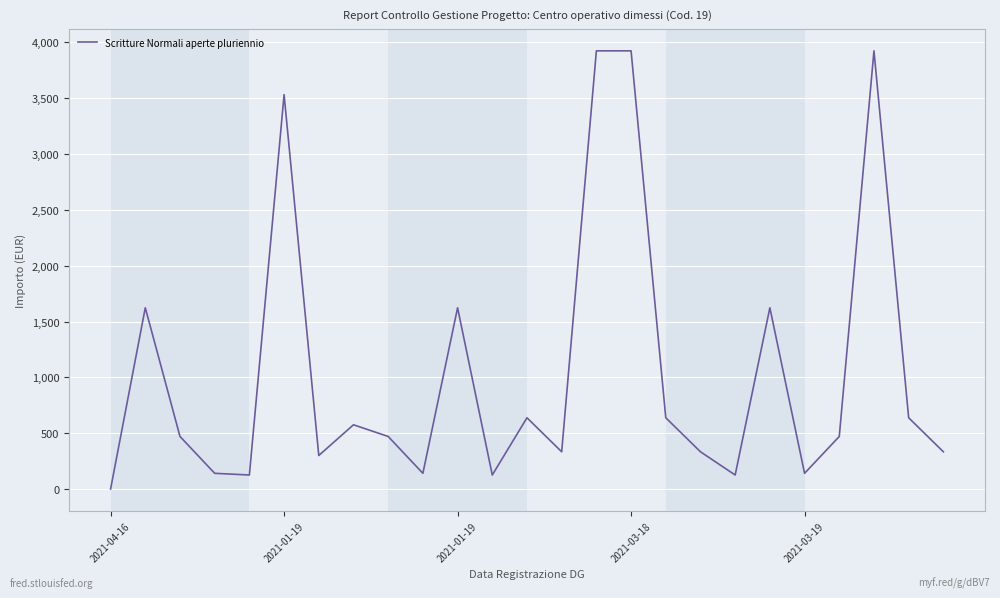

Count the number of data series in this chart.

1